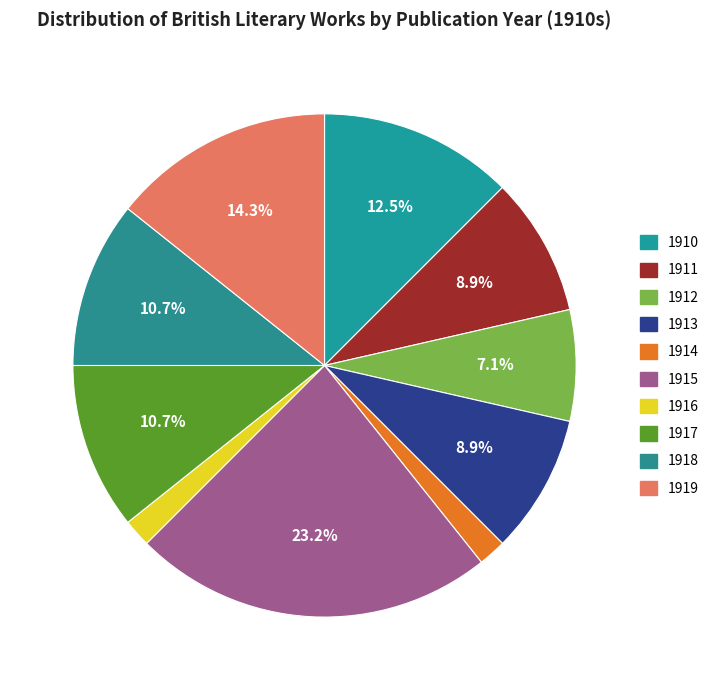

Rank the categories by value from highest to lowest.

1915, 1919, 1910, 1917, 1918, 1911, 1913, 1912, 1914, 1916